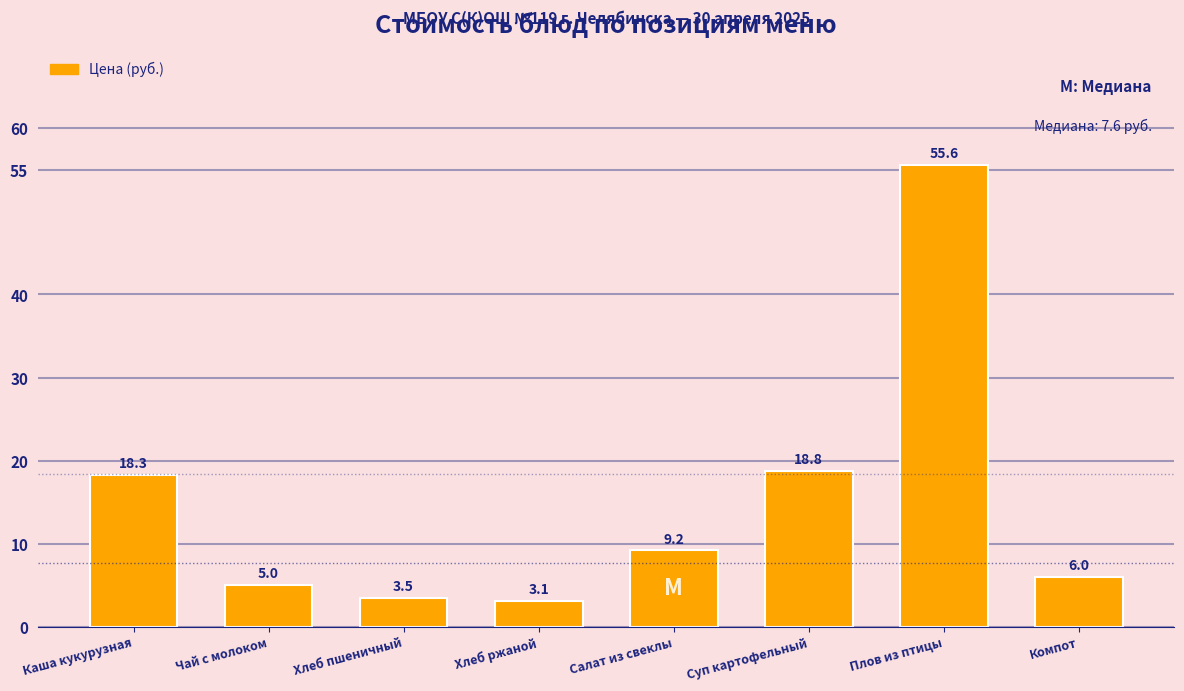

Reading left to right, extract all data points from this chart.

Каша кукурузная=18.3	Чай с молоком=5.0	Хлеб пшеничный=3.5	Хлеб ржаной=3.1	Салат из свеклы=9.2	Суп картофельный=18.8	Плов из птицы=55.6	Компот=6.0